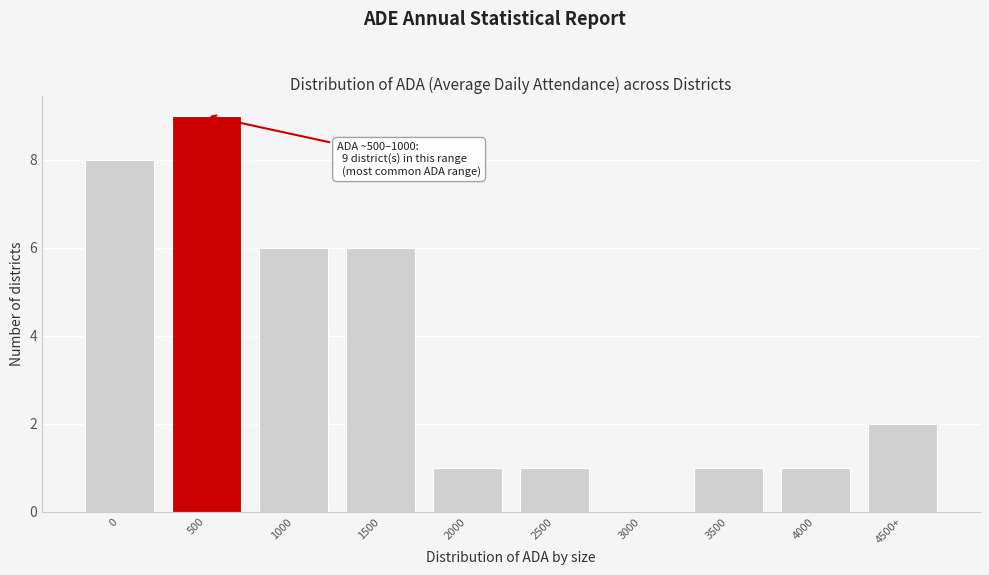

Reading left to right, list all the values displayed in this chart.

0=8	500=9	1000=6	1500=6	2000=1	2500=1	3000=0	3500=1	4000=1	4500+=2